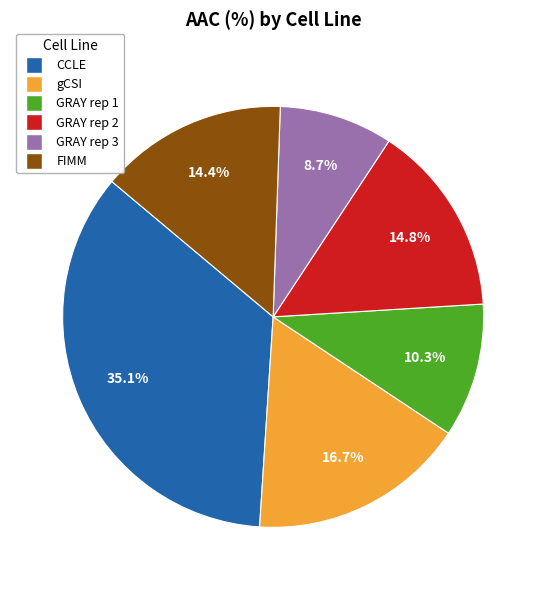

To the nearest percent, what percentage of the pie is CCLE?

35%